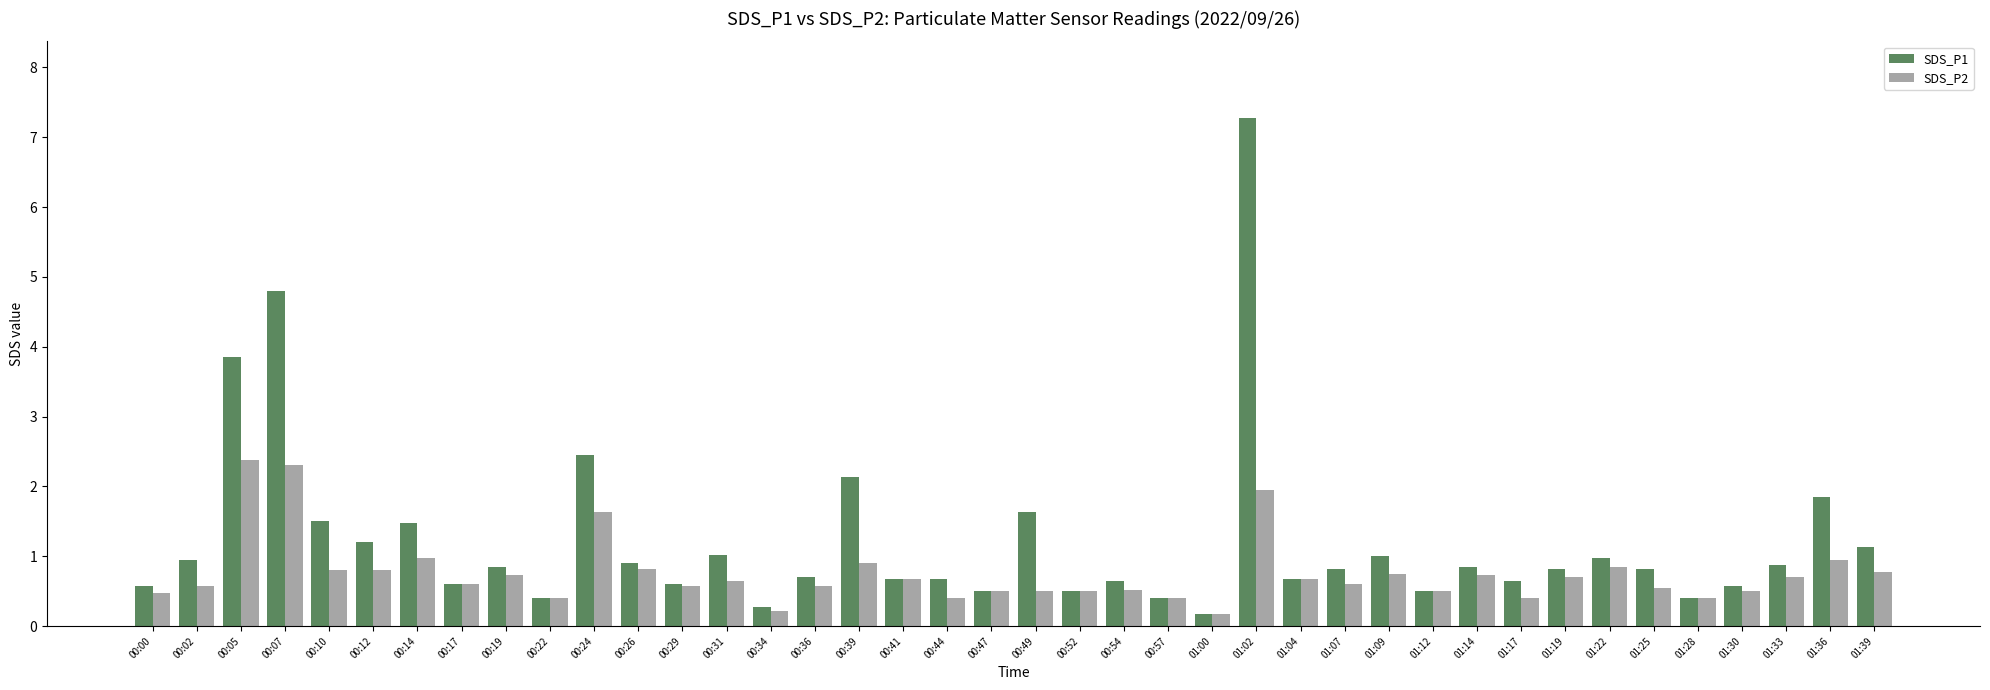

What is the difference between the second highest and second lowest values in the SDS_P2 series?

2.1